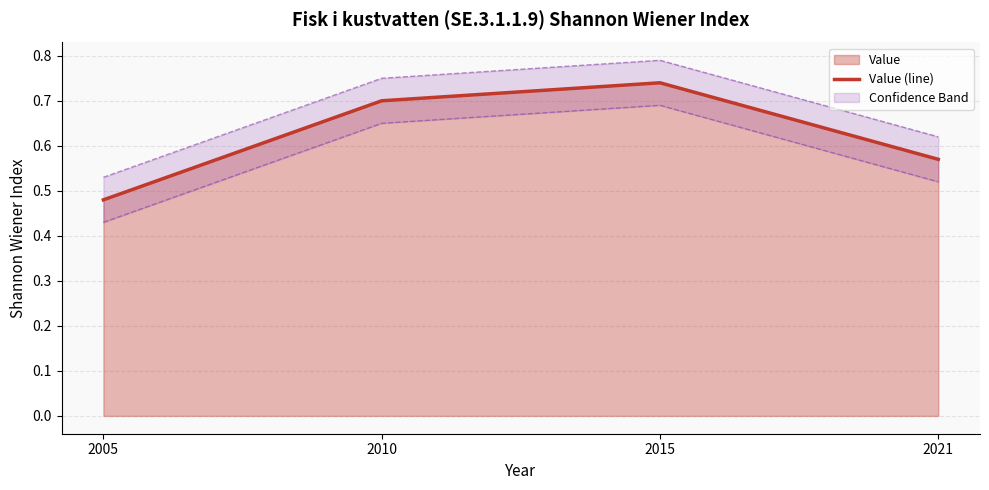

What is the difference between the values at 2021 and 2015?

0.2